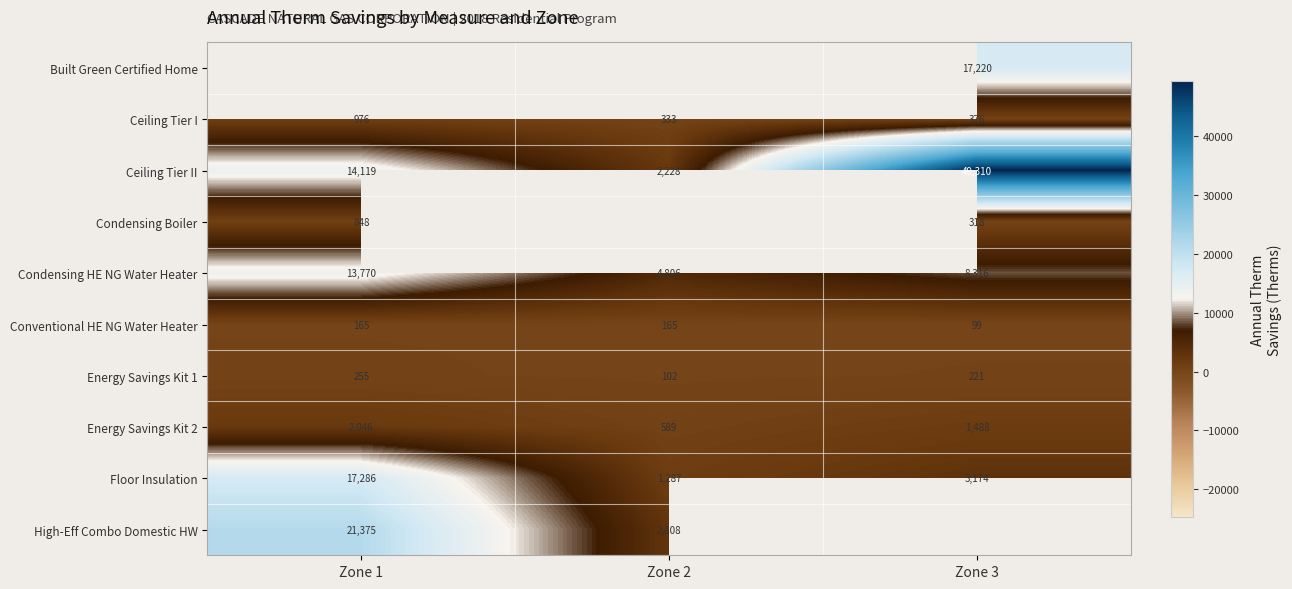

What is the maximum value shown in the chart?

49310.4